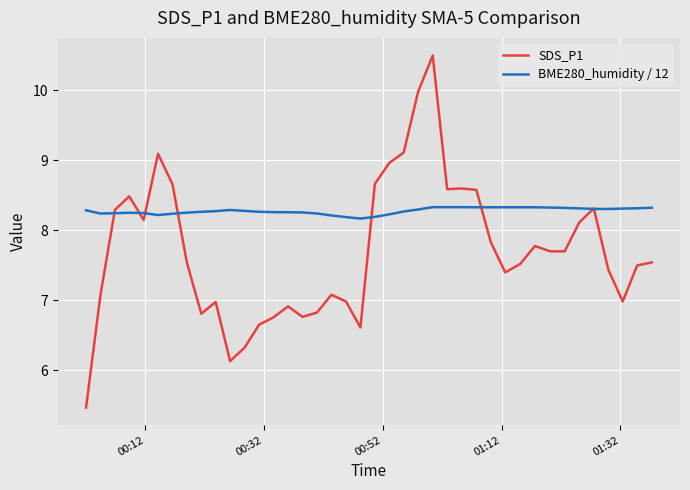

Which series has the largest range (max minus min)?

SDS_P1